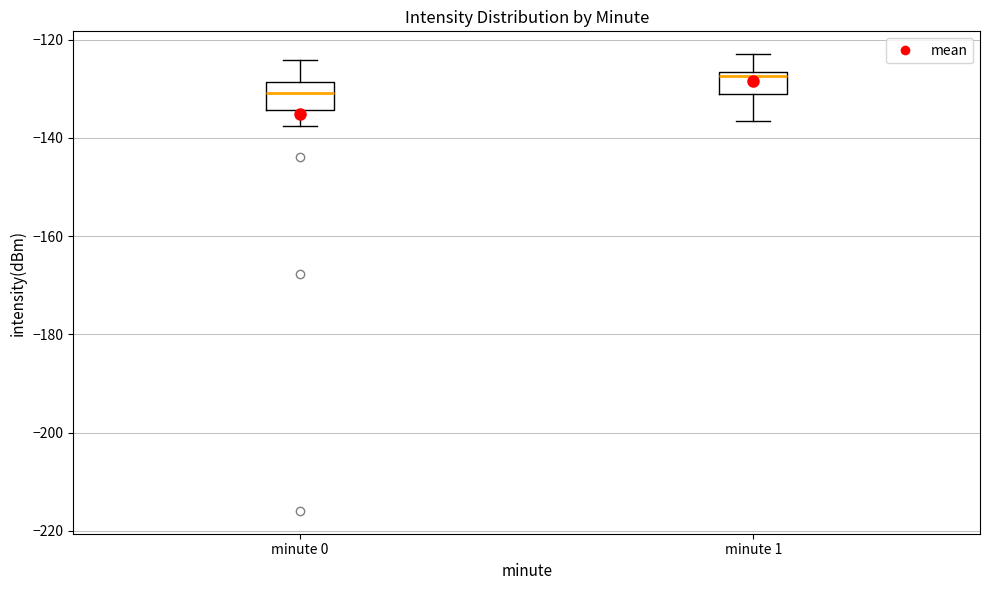

Reading left to right, read every box against the y-axis: the position of its median line, the range the box covers, and the ends of its whiskers. The values are not printed on the chart, so give them approximately, as read against the axis.

minute 0: median -130, box -134 to -128, whiskers -138 to -124
minute 1: median -128, box -132 to -126, whiskers -136 to -122